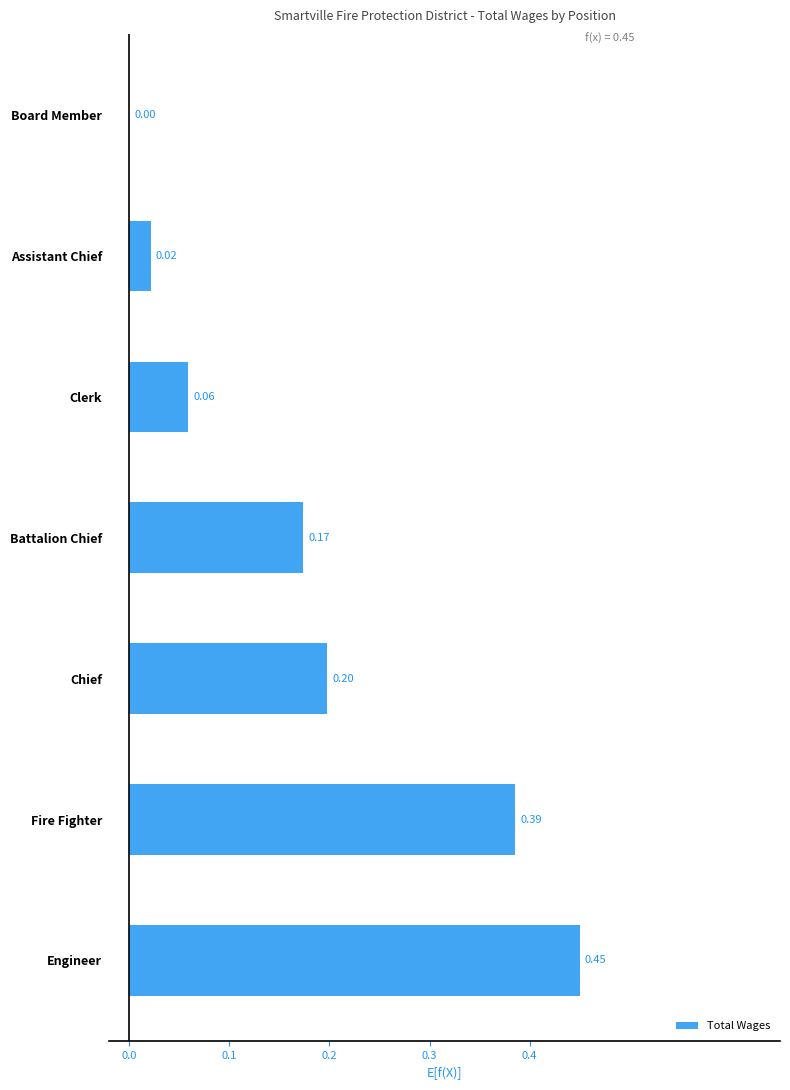

Which category has the highest value across all series?

Engineer